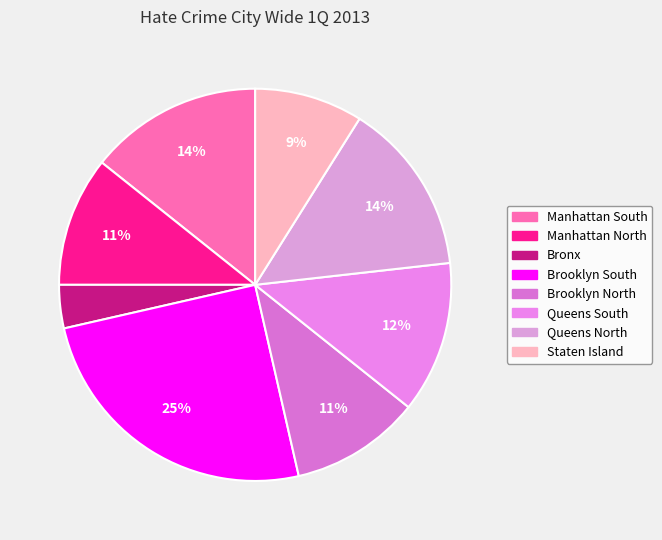

How many segments does this pie chart have?

8